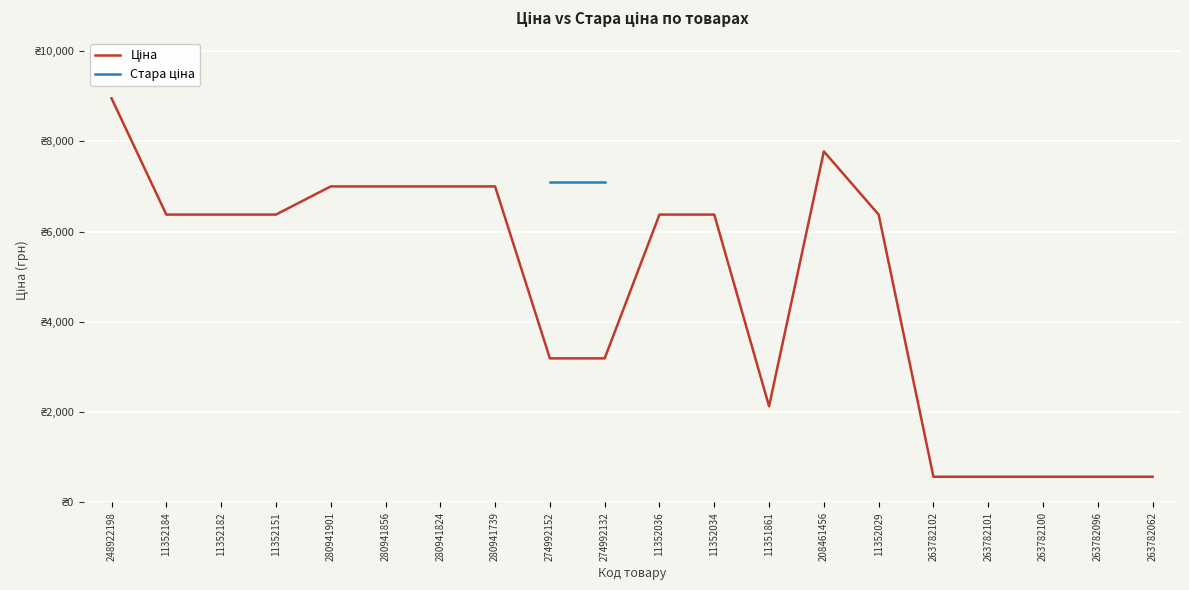

What is the difference between the second highest and minimum values in the Ціна series?

7208.4